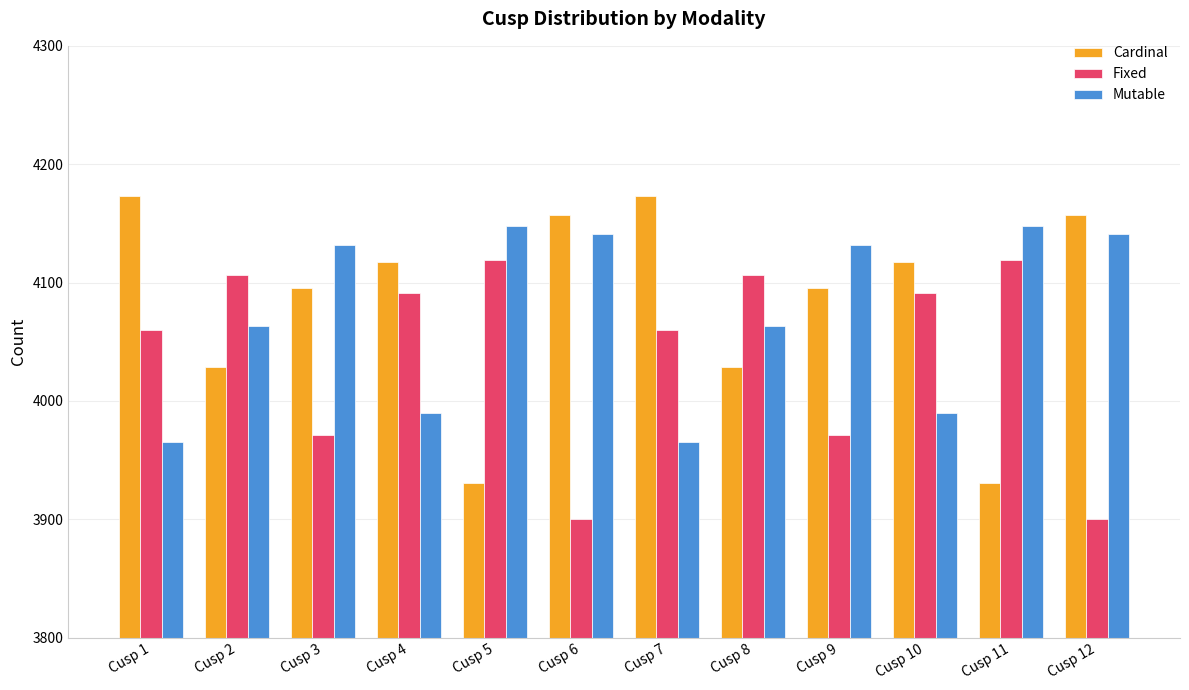

Reading left to right, list all the values displayed in this chart.

Cardinal: Cusp 1=4173	Cusp 2=4029	Cusp 3=4095	Cusp 4=4117	Cusp 5=3931	Cusp 6=4157	Cusp 7=4173	Cusp 8=4029	Cusp 9=4095	Cusp 10=4117	Cusp 11=3931	Cusp 12=4157
Fixed: Cusp 1=4060	Cusp 2=4106	Cusp 3=3971	Cusp 4=4091	Cusp 5=4119	Cusp 6=3900	Cusp 7=4060	Cusp 8=4106	Cusp 9=3971	Cusp 10=4091	Cusp 11=4119	Cusp 12=3900
Mutable: Cusp 1=3965	Cusp 2=4063	Cusp 3=4132	Cusp 4=3990	Cusp 5=4148	Cusp 6=4141	Cusp 7=3965	Cusp 8=4063	Cusp 9=4132	Cusp 10=3990	Cusp 11=4148	Cusp 12=4141